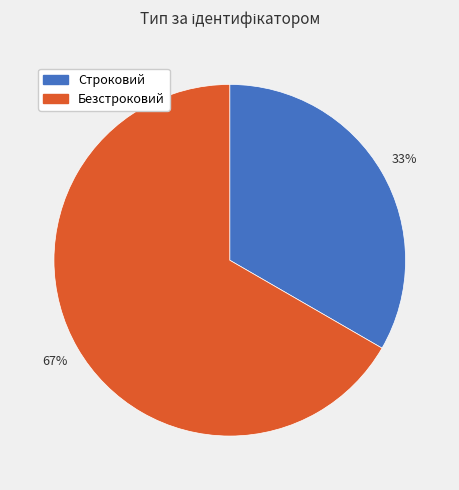

What is the largest slice in the pie chart?

Безстроковий